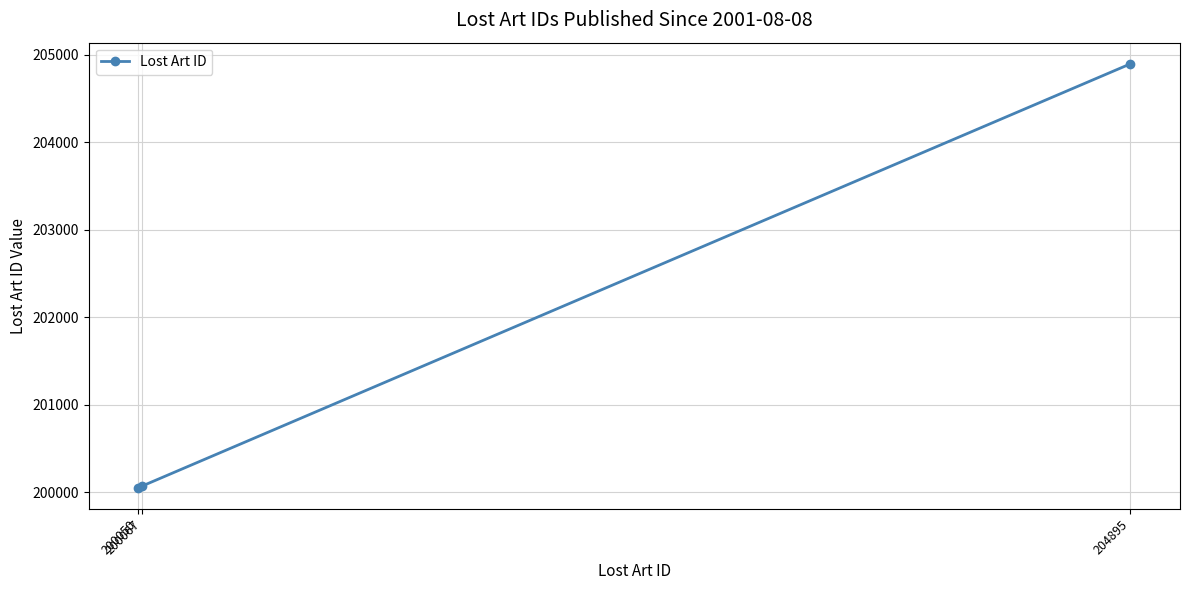

Which has a higher value, 200050 or 200067?

200067